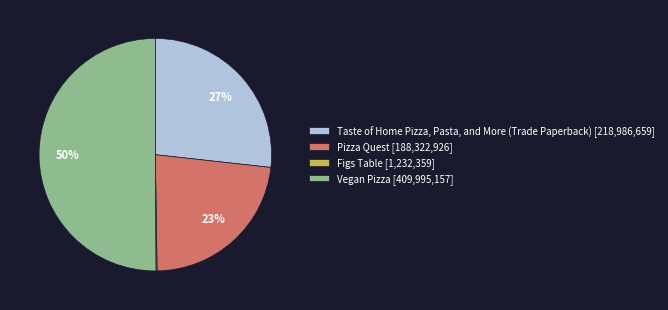

Which has a higher value, Taste of Home Pizza, Pasta, and More (Trade Paperback) [218,986,659] or Pizza Quest [188,322,926]?

Taste of Home Pizza, Pasta, and More (Trade Paperback) [218,986,659]